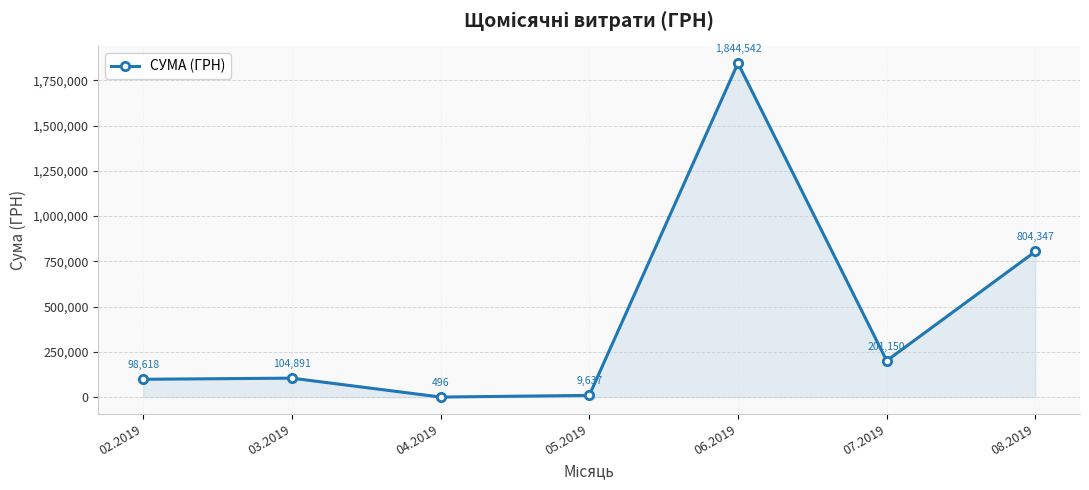

Is it true that the value at 03.2019 is 104891.2?

True